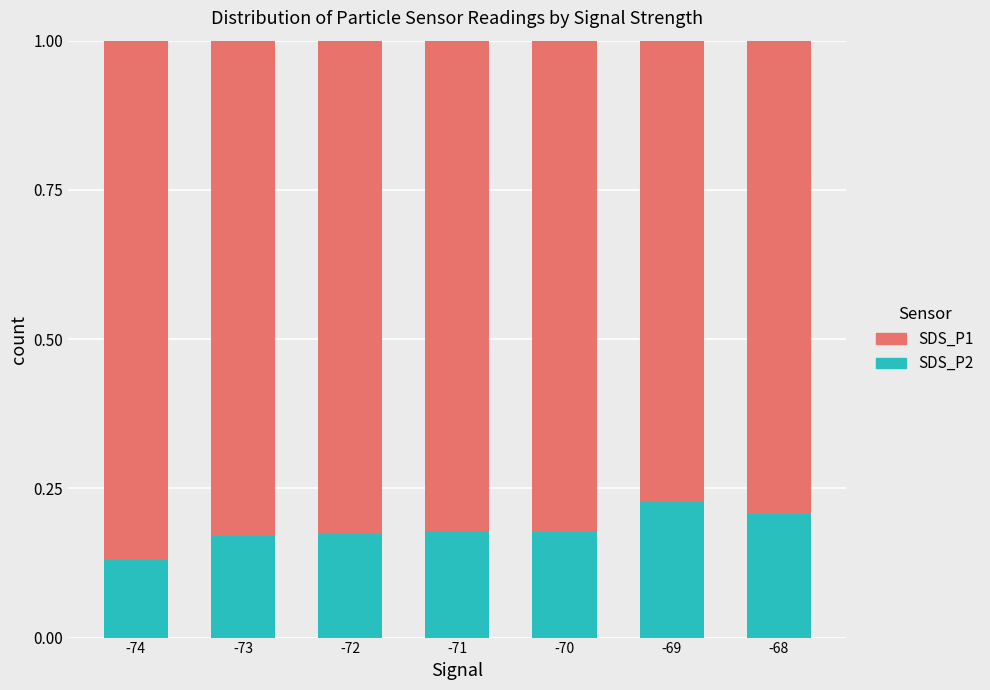

Which category has the lowest value in the SDS_P2 series?

-74